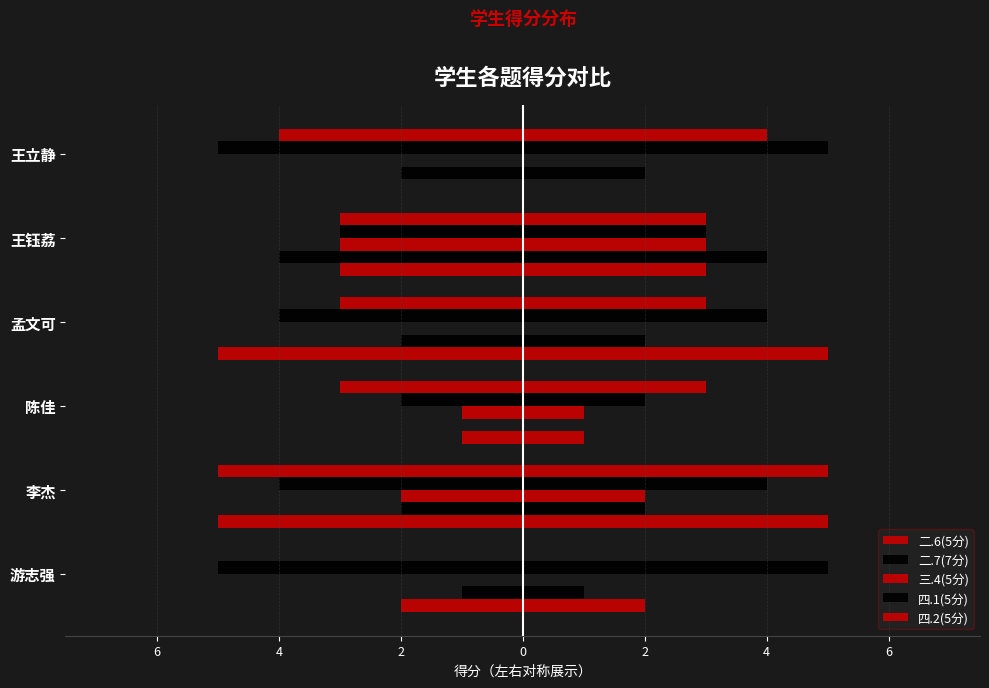

Rank the series by their maximum value, from lowest to highest.

四.1(5分), 二.6(5分), 二.7(7分), 三.4(5分), 四.2(5分)